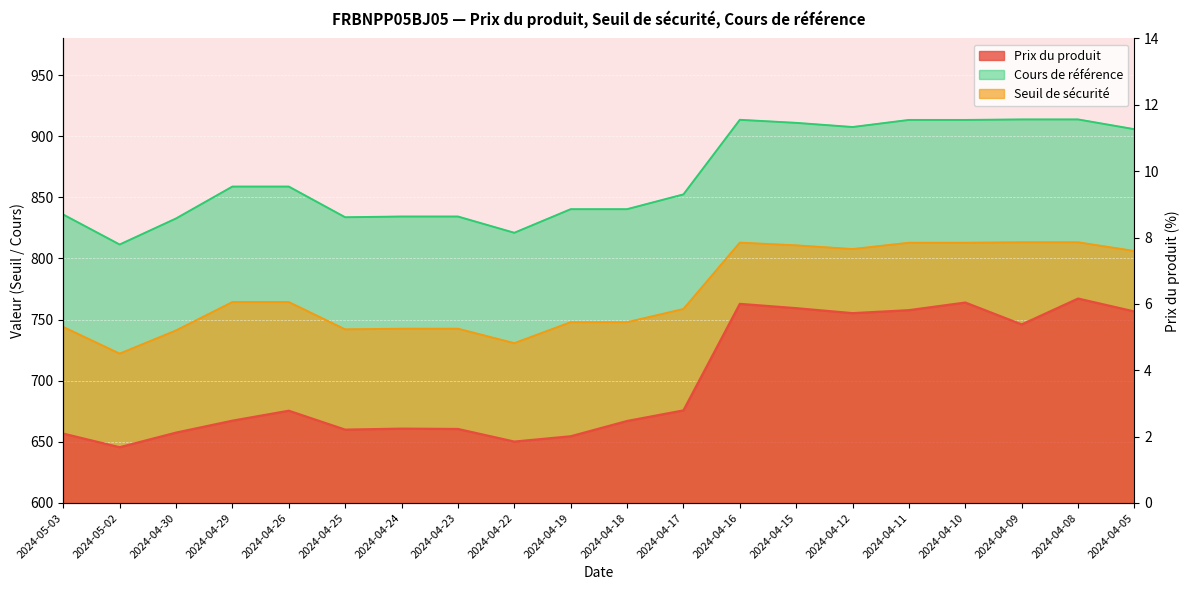

Which category has the highest value in the Cours de référence series?

2024-04-09